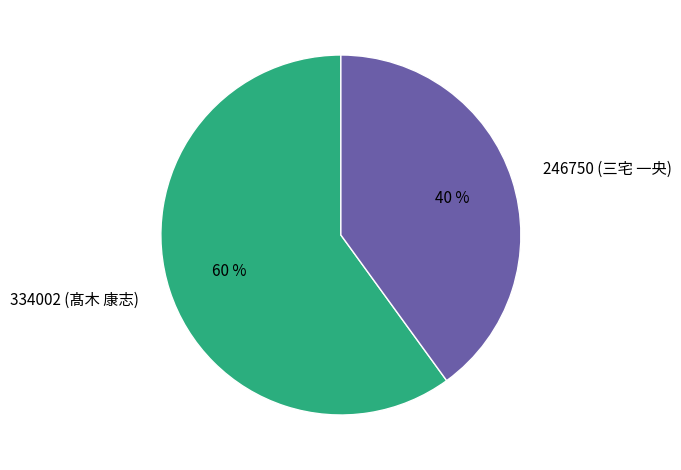

How many slices are in this pie chart?

2